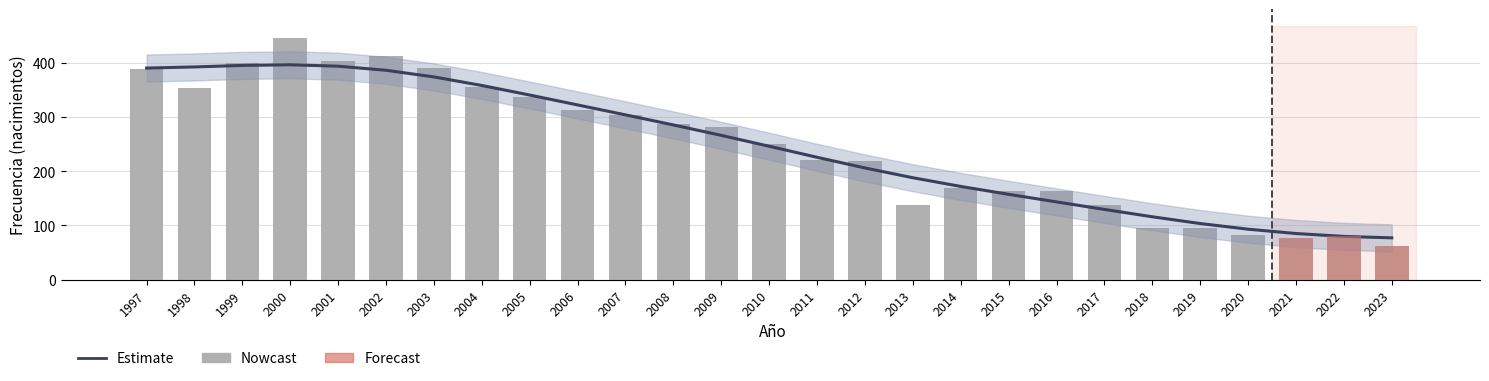

What is the greatest value displayed?

446